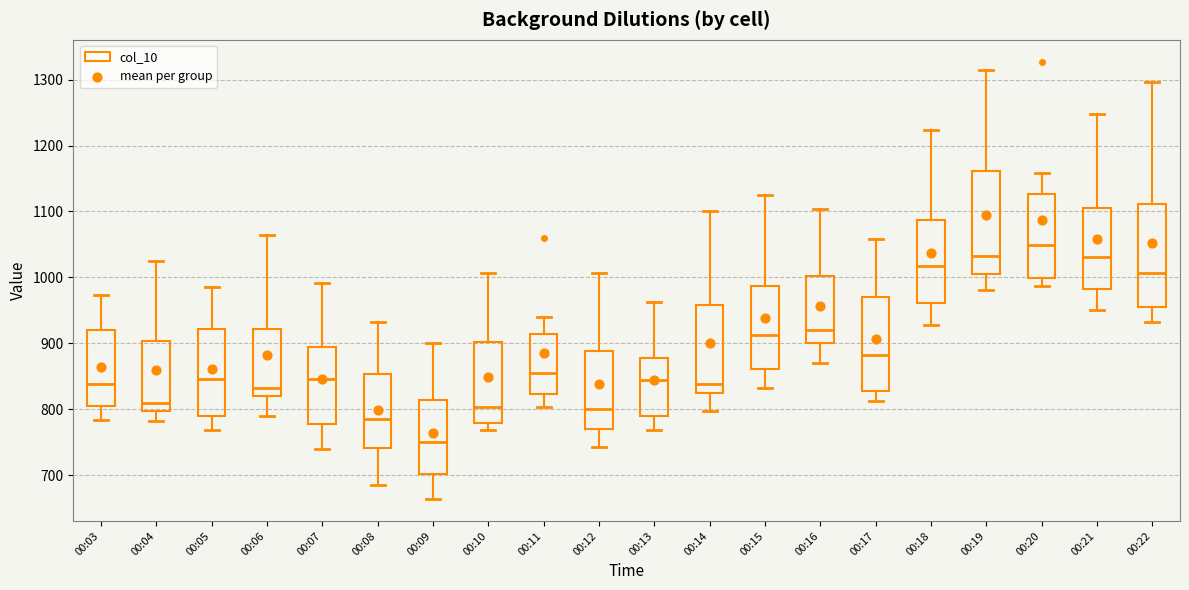

Reading left to right, read every box against the y-axis: the position of its median line, the range the box covers, and the ends of its whiskers. The values are not printed on the chart, so give them approximately, as read against the axis.

00:03: median 840, box 810 to 920, whiskers 780 to 970
00:04: median 810, box 800 to 900, whiskers 780 to 1030
00:05: median 850, box 790 to 920, whiskers 770 to 990
00:06: median 830, box 820 to 920, whiskers 790 to 1070
00:07: median 850, box 780 to 890, whiskers 740 to 990
00:08: median 790, box 740 to 850, whiskers 690 to 930
00:09: median 750, box 700 to 810, whiskers 660 to 900
00:10: median 800, box 780 to 900, whiskers 770 to 1010
00:11: median 860, box 820 to 910, whiskers 800 to 940
00:12: median 800, box 770 to 890, whiskers 740 to 1010
00:13: median 840, box 790 to 880, whiskers 770 to 960
00:14: median 840, box 830 to 960, whiskers 800 to 1100
00:15: median 910, box 860 to 990, whiskers 830 to 1130
00:16: median 920, box 900 to 1000, whiskers 870 to 1100
00:17: median 880, box 830 to 970, whiskers 810 to 1060
00:18: median 1020, box 960 to 1090, whiskers 930 to 1220
00:19: median 1030, box 1010 to 1160, whiskers 980 to 1320
00:20: median 1050, box 1000 to 1130, whiskers 990 to 1160
00:21: median 1030, box 980 to 1100, whiskers 950 to 1250
00:22: median 1010, box 960 to 1110, whiskers 930 to 1300